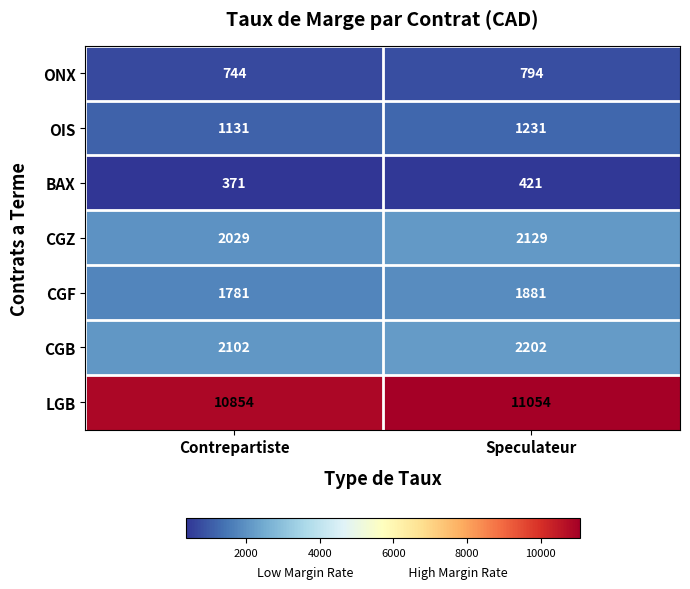

At which category is the sum across all series the highest?

Speculateur